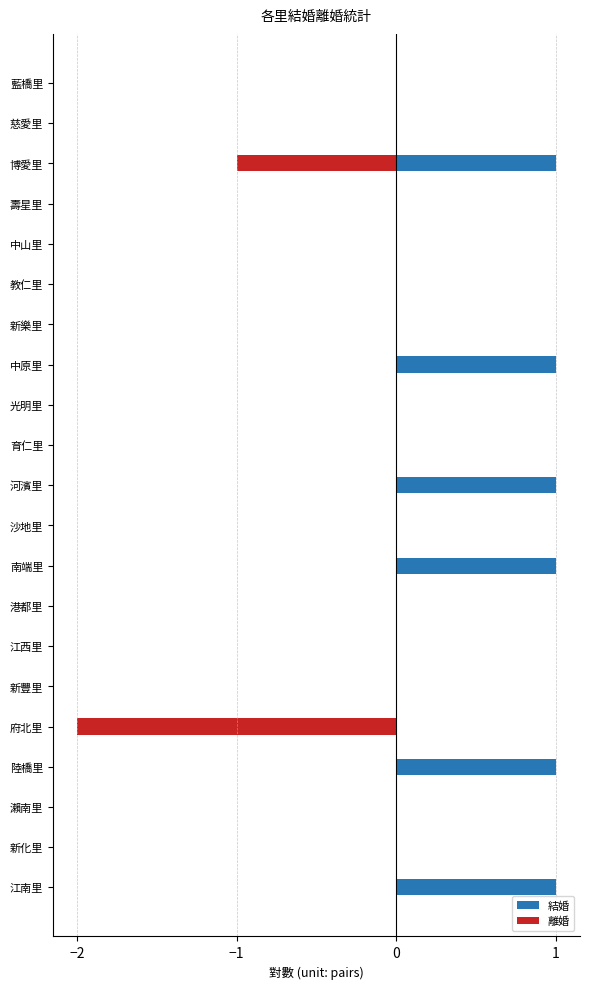

Reading left to right, transcribe all the data shown in this chart.

結婚: 0	0	1	0	0	0	0	1	0	0	1	0	1	0	0	0	0	1	0	0	1
離婚: 0	0	-1	0	0	0	0	0	0	0	0	0	0	0	0	0	-2	0	0	0	0